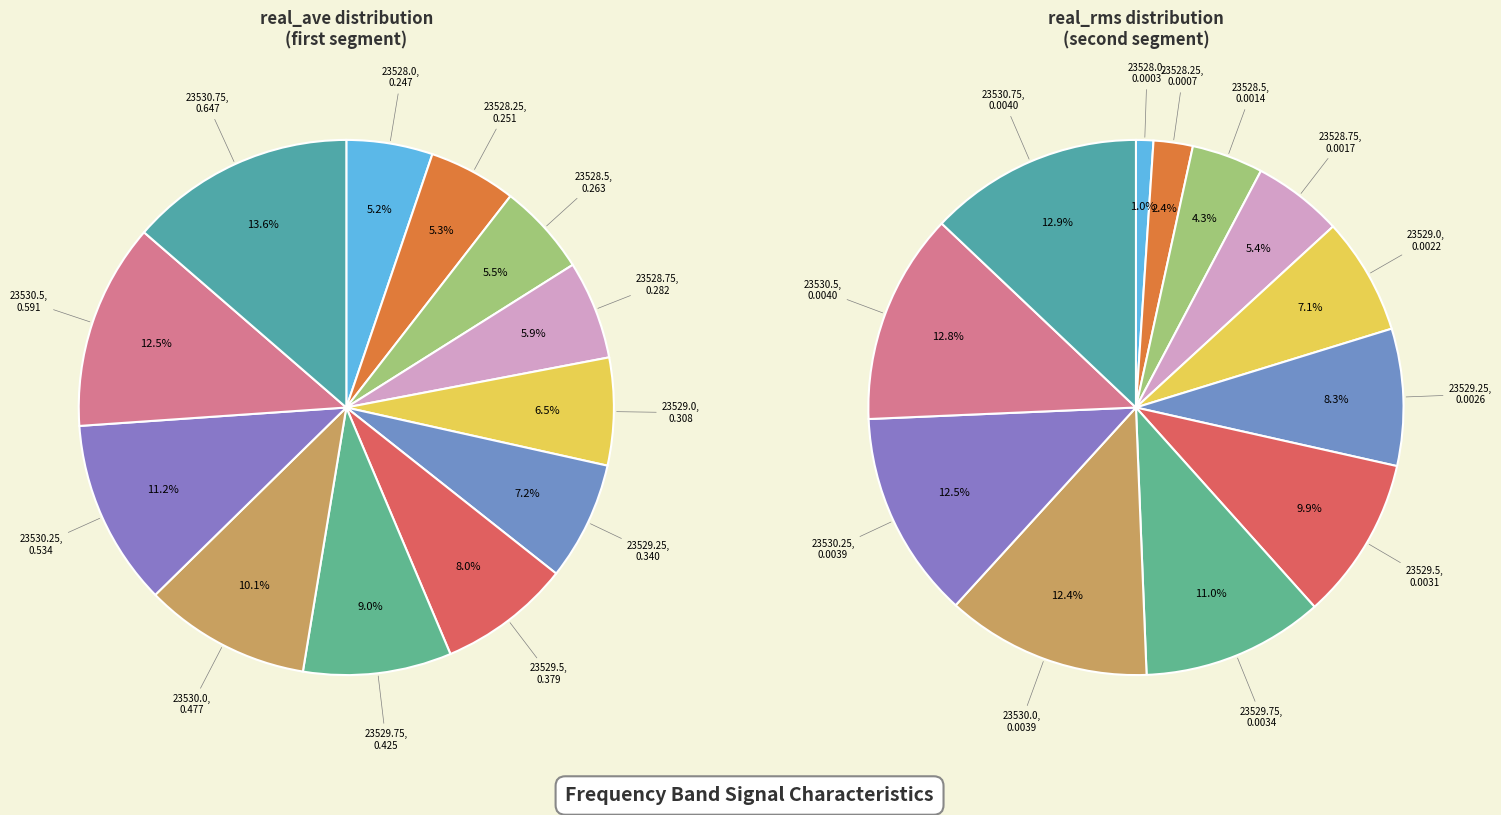

True or false: 23529.5 accounts for 1% of the total.

False